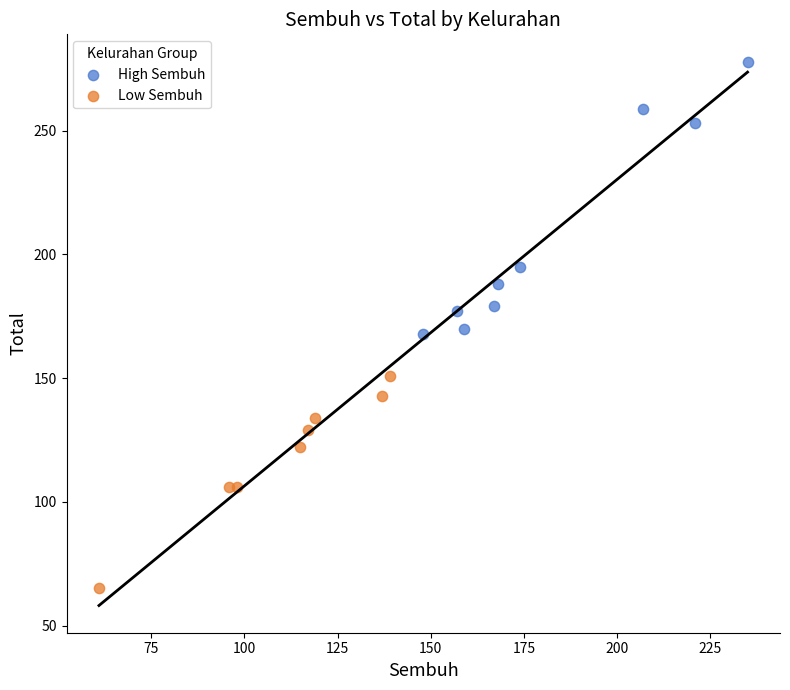

Which series contains the lowest Y value?

Low Sembuh